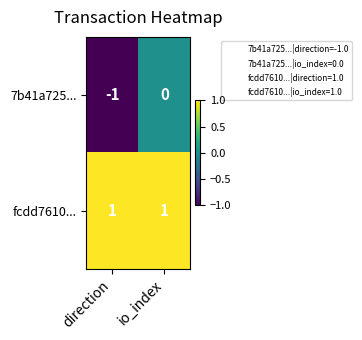

Is it true that fcdd7610... equals 1 at direction?

True